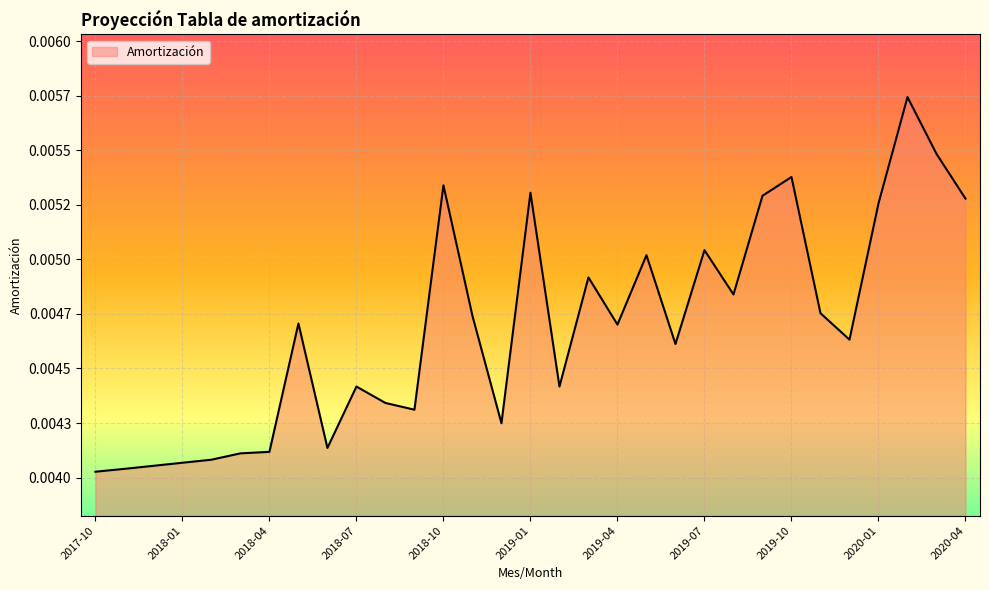

What is the label of the 19th point from the right?

2018-10